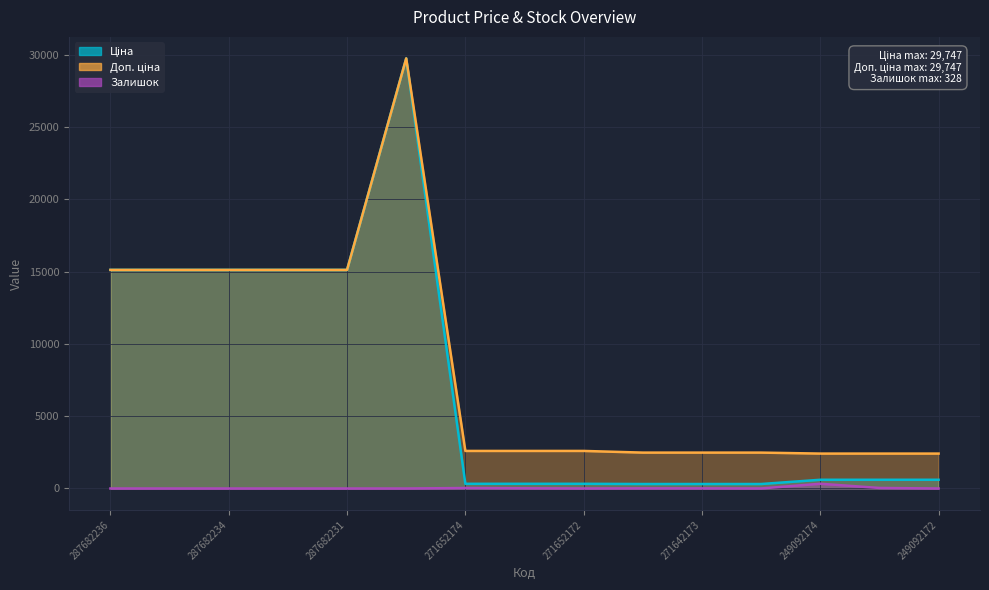

Is the value of Ціна at 249092172 greater than the value of Доп. ціна at 287682233?

No